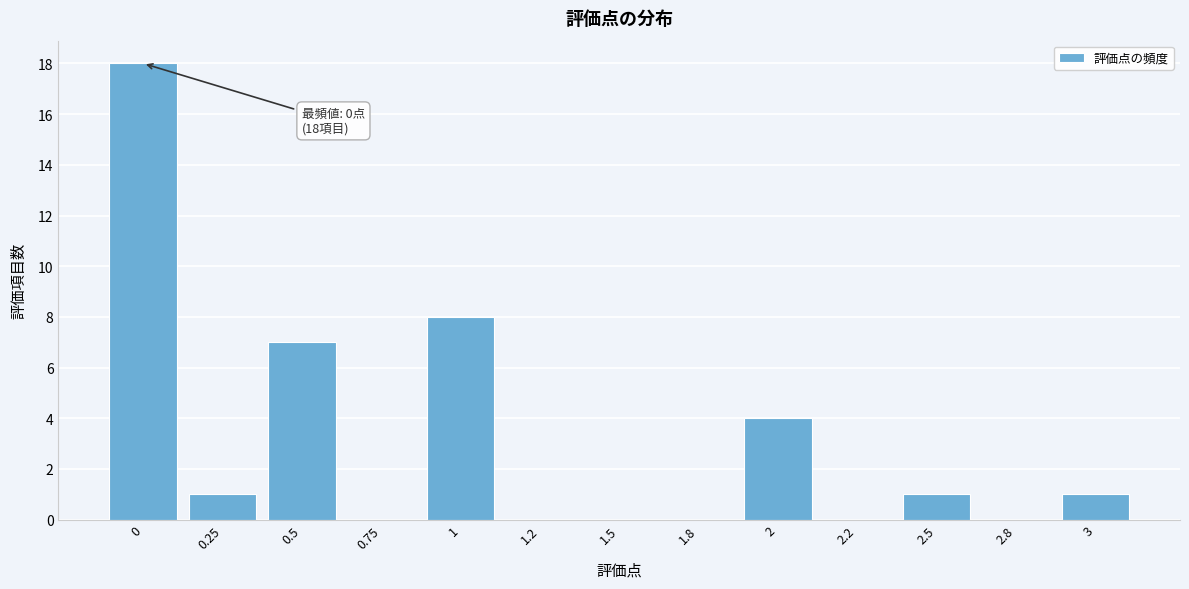

Reading right to left, list all the values displayed in this chart.

3=1	2.8=0	2.5=1	2.2=0	2=4	1.8=0	1.5=0	1.2=0	1=8	0.75=0	0.5=7	0.25=1	0=18